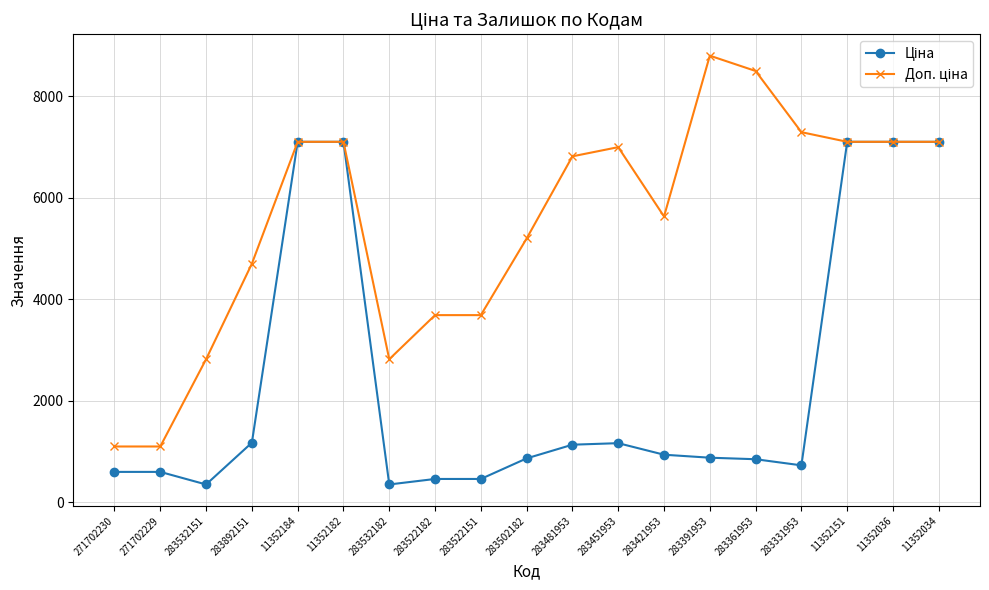

What is the difference between the highest and lowest values at 271702230?

500.1